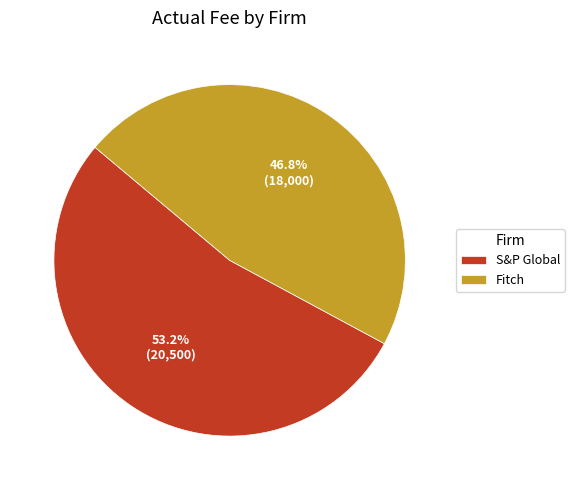

Which category has the smallest portion of the pie?

Fitch